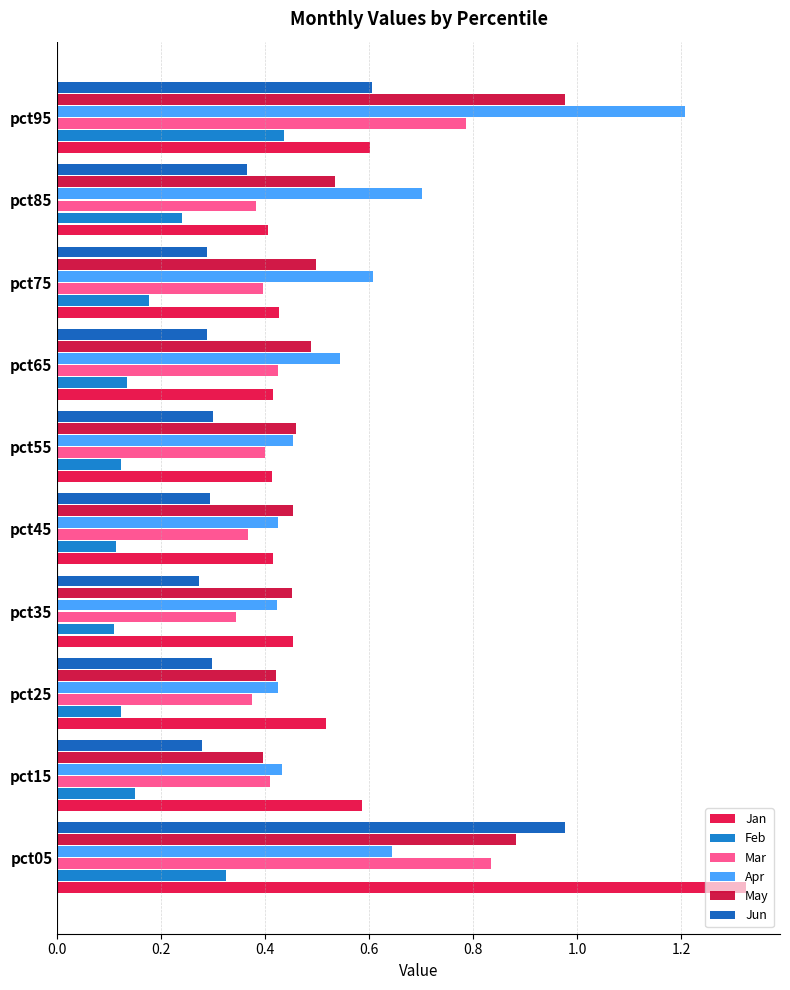

How many categories are shown in the chart?

10